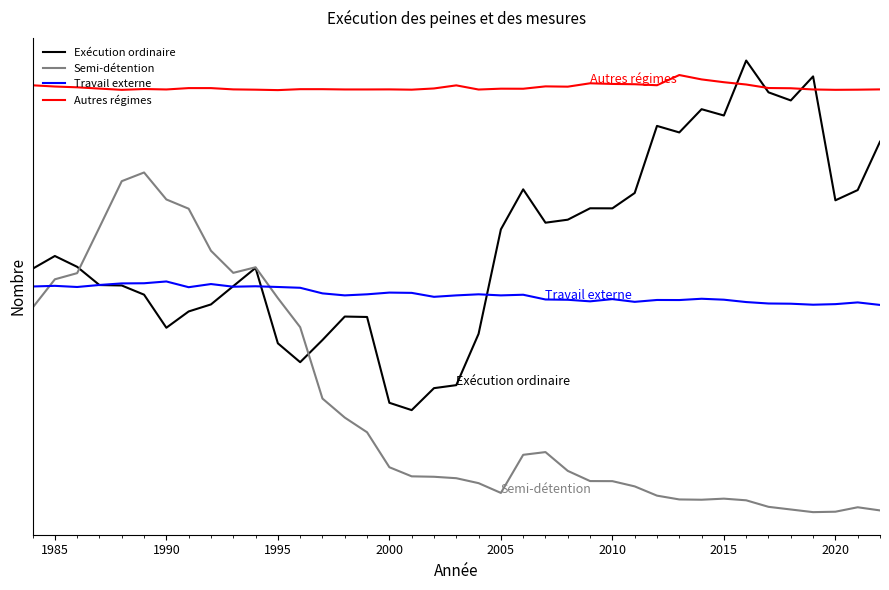

List the series in order of their peak value, highest first.

Exécution ordinaire, Autres régimes, Semi-détention, Travail externe